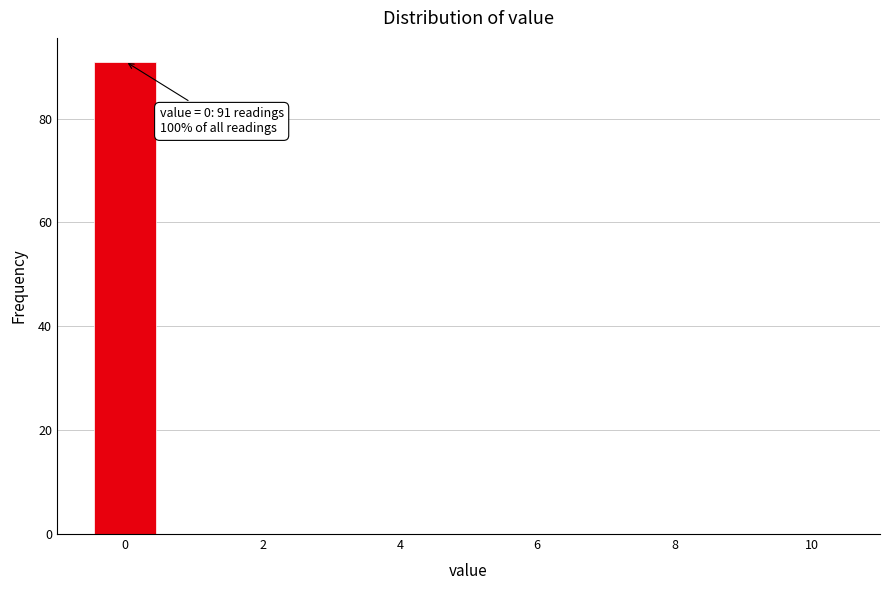

Over which range of the x-axis is the bar tallest?

-0.5 to 0.5